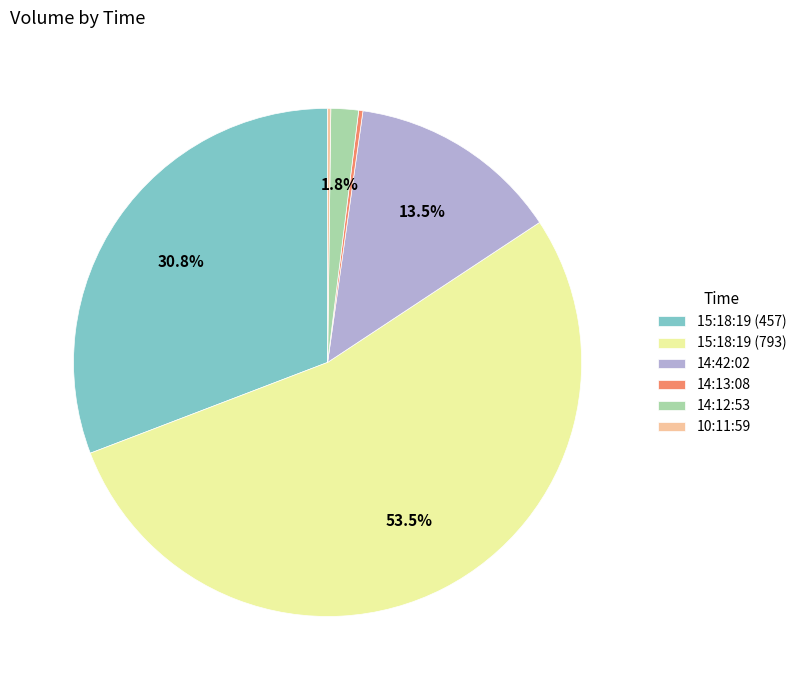

The 15:18:19 (793) slice represents 39% of the pie. True or false?

False